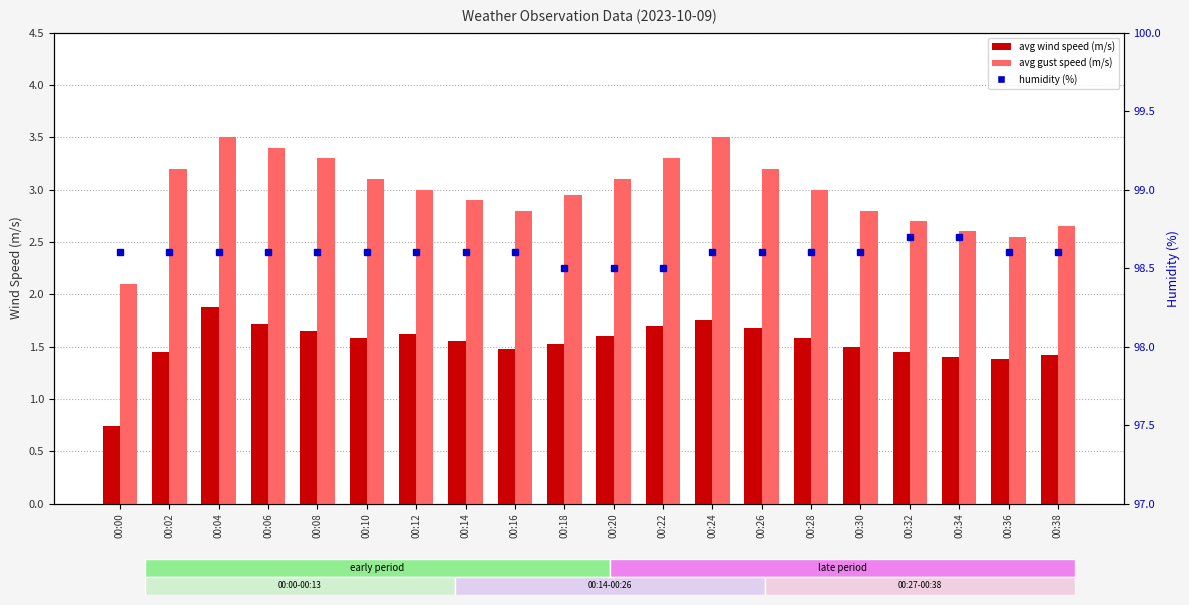

What value does the avg wind speed (m/s) series have at 00:34?

1.4